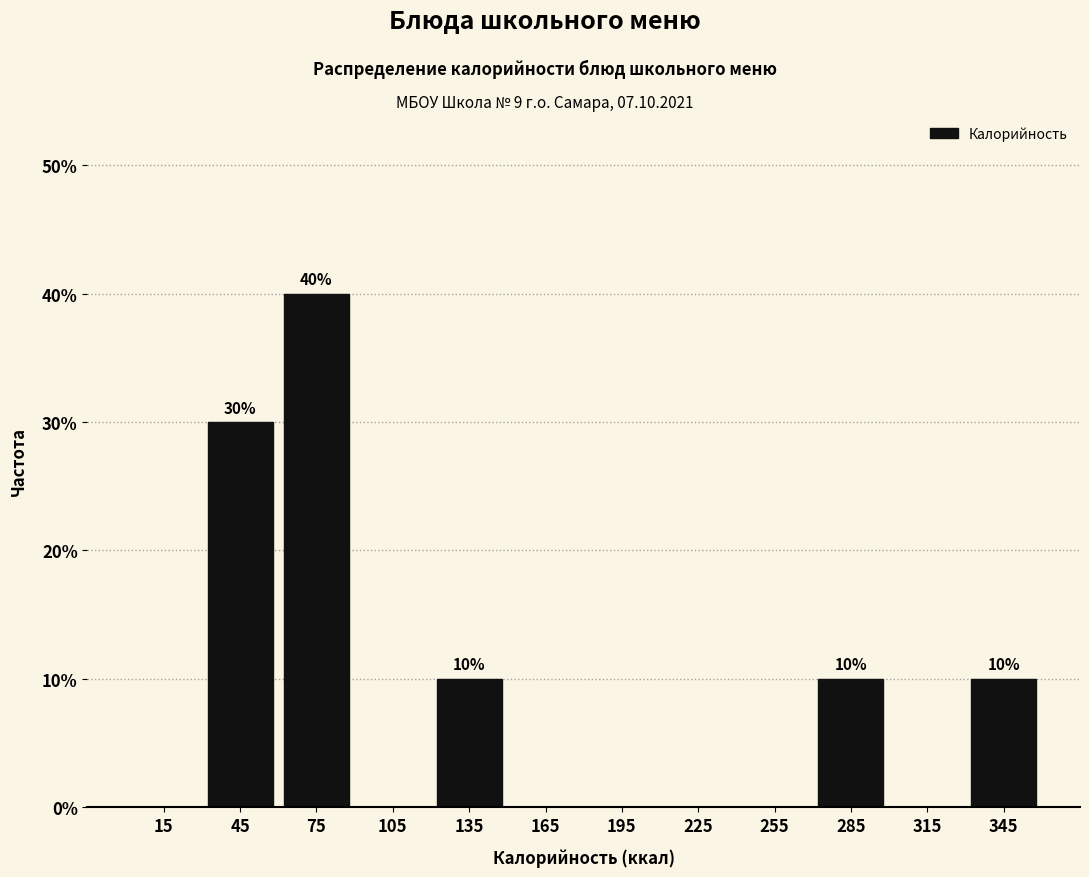

Which range on the x-axis has the tallest bar?

60 to 90